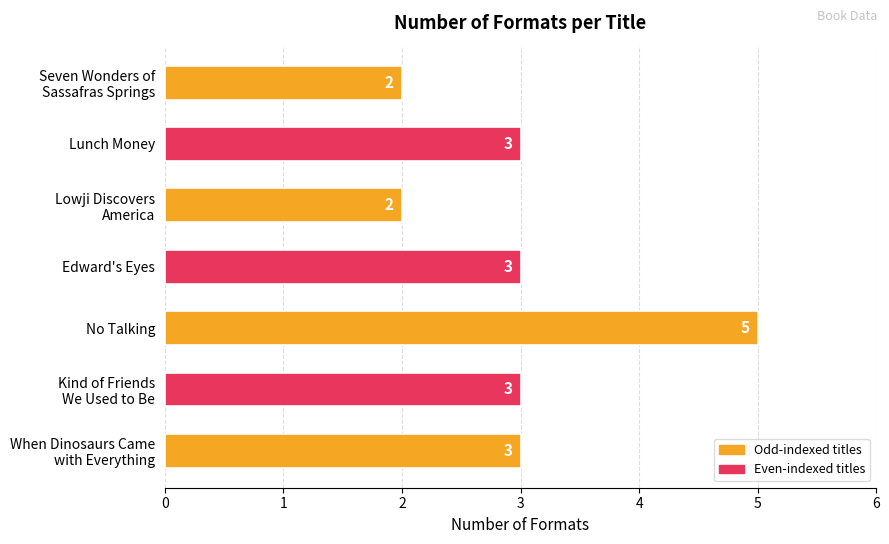

Count the values in the range 2 to 3.

6